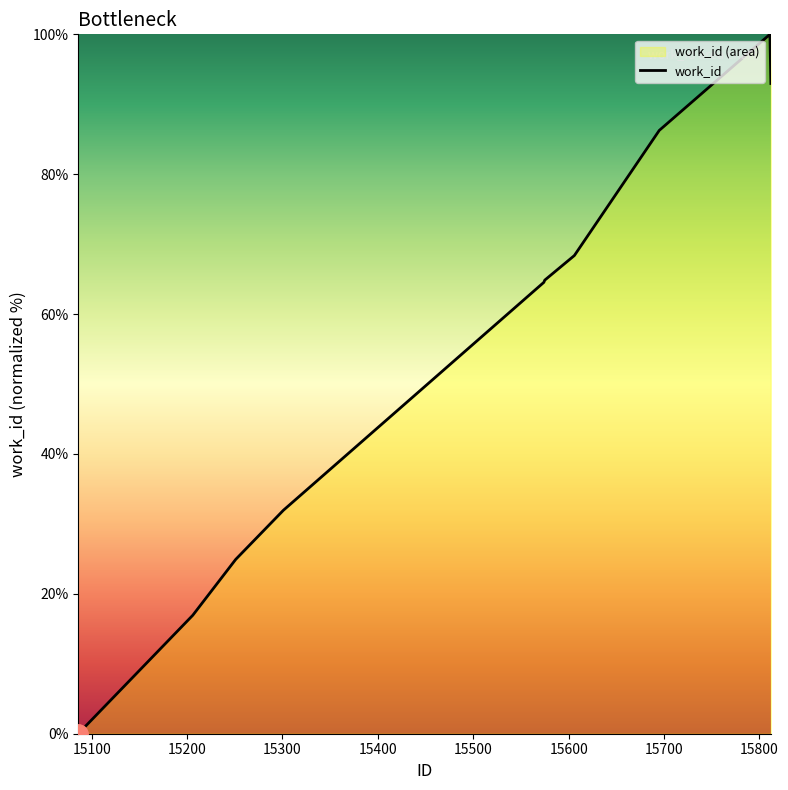

What is the greatest value displayed?

100.0